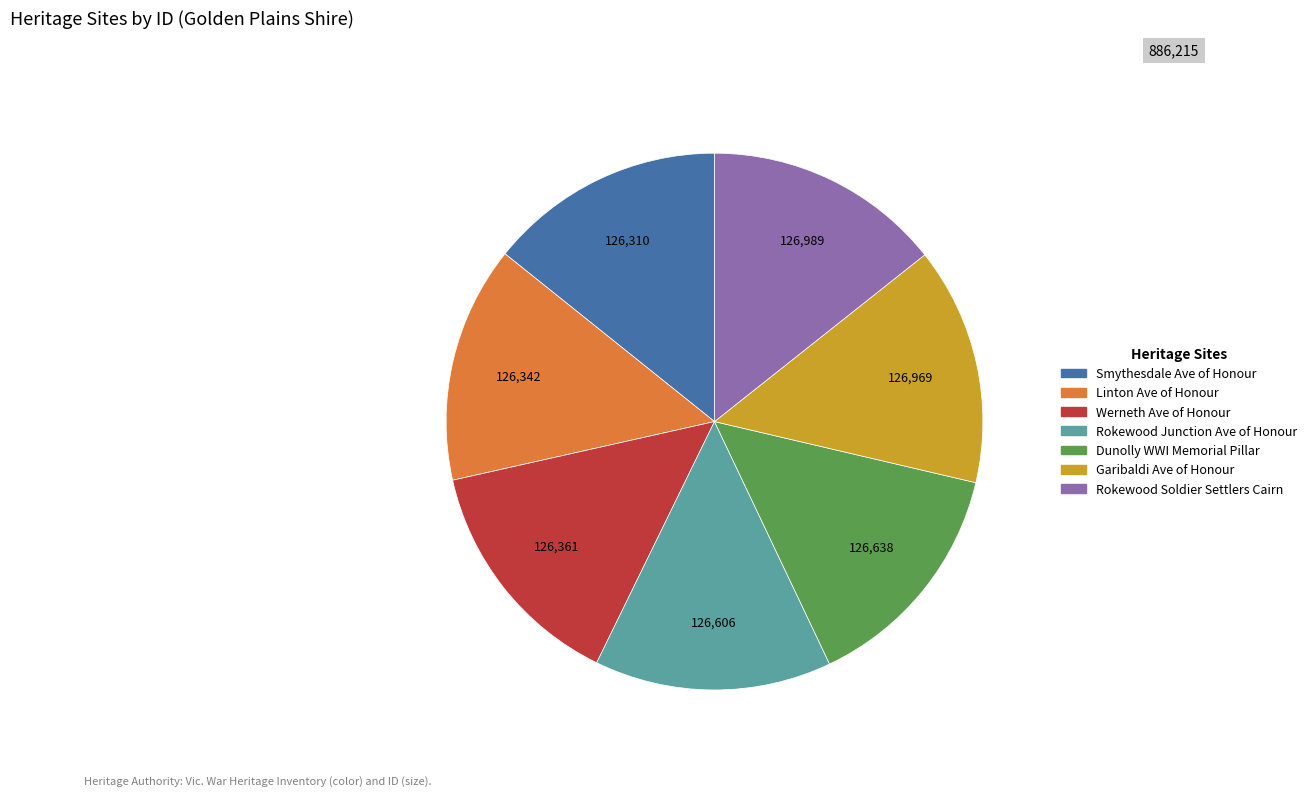

Does any single category account for the majority?

No